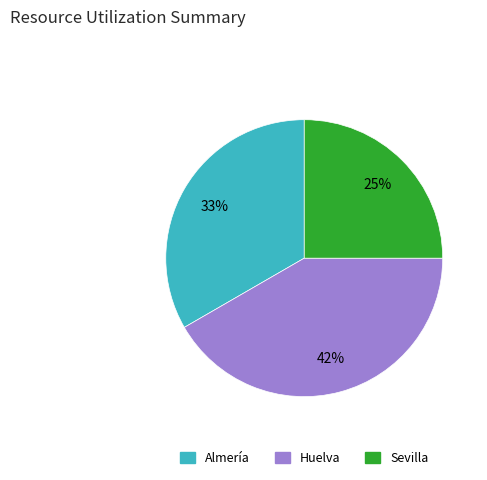

Does any single category account for the majority?

No